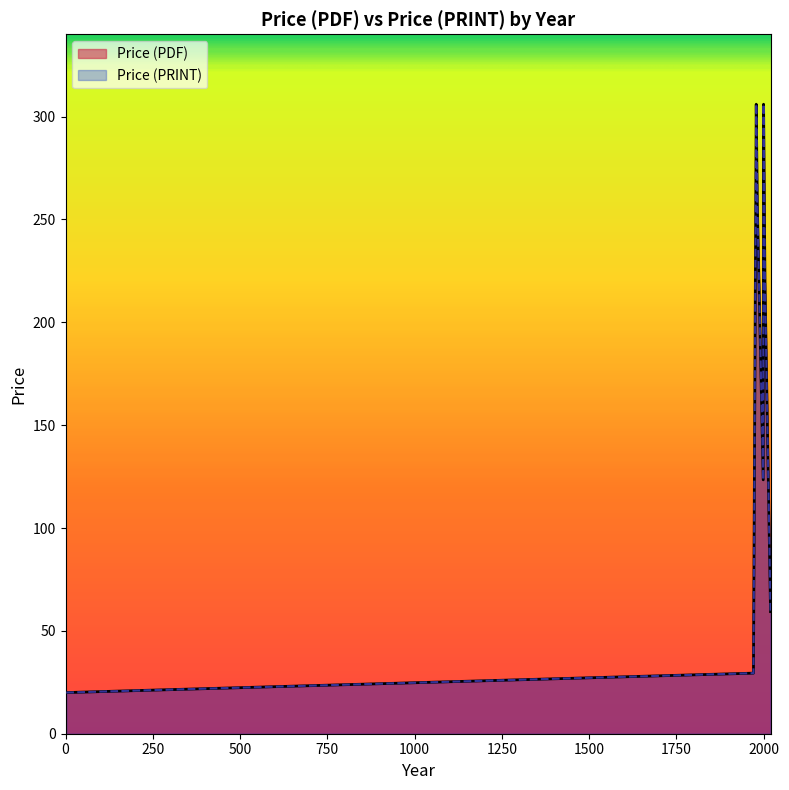

Does the chart have visible grid lines?

No